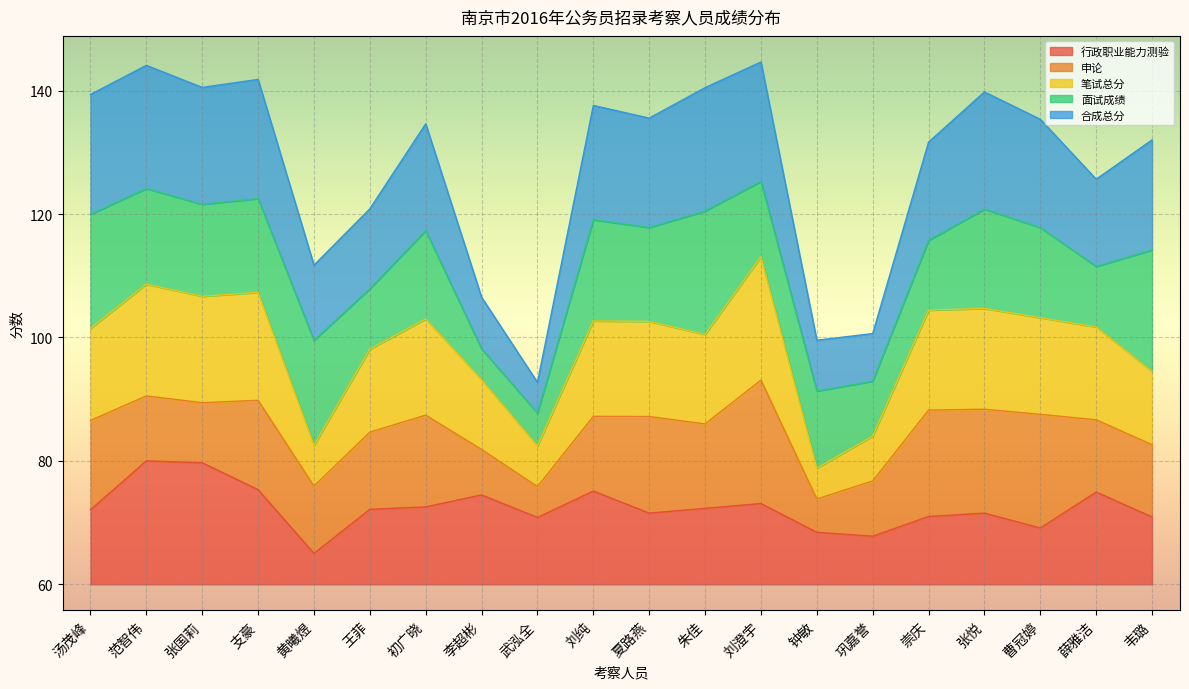

What is the highest value of the 行政职业能力测验 series?

20.0